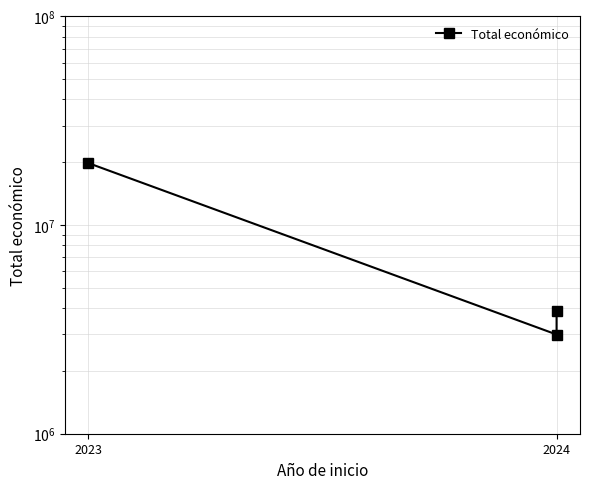

What is the label of the 2nd point from the right?

2024